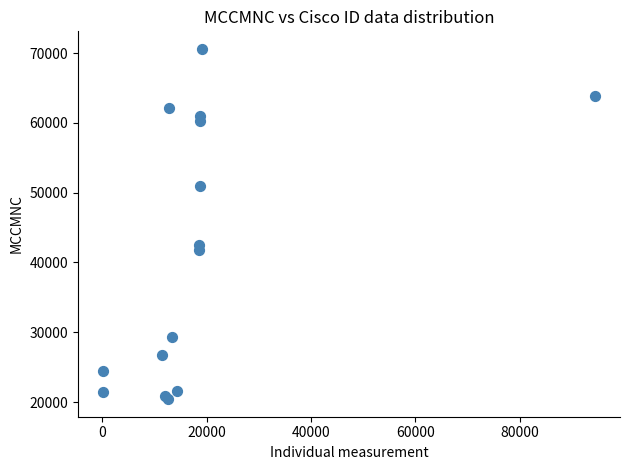

What Y value in the scatter plot is closest to 45505?

42503